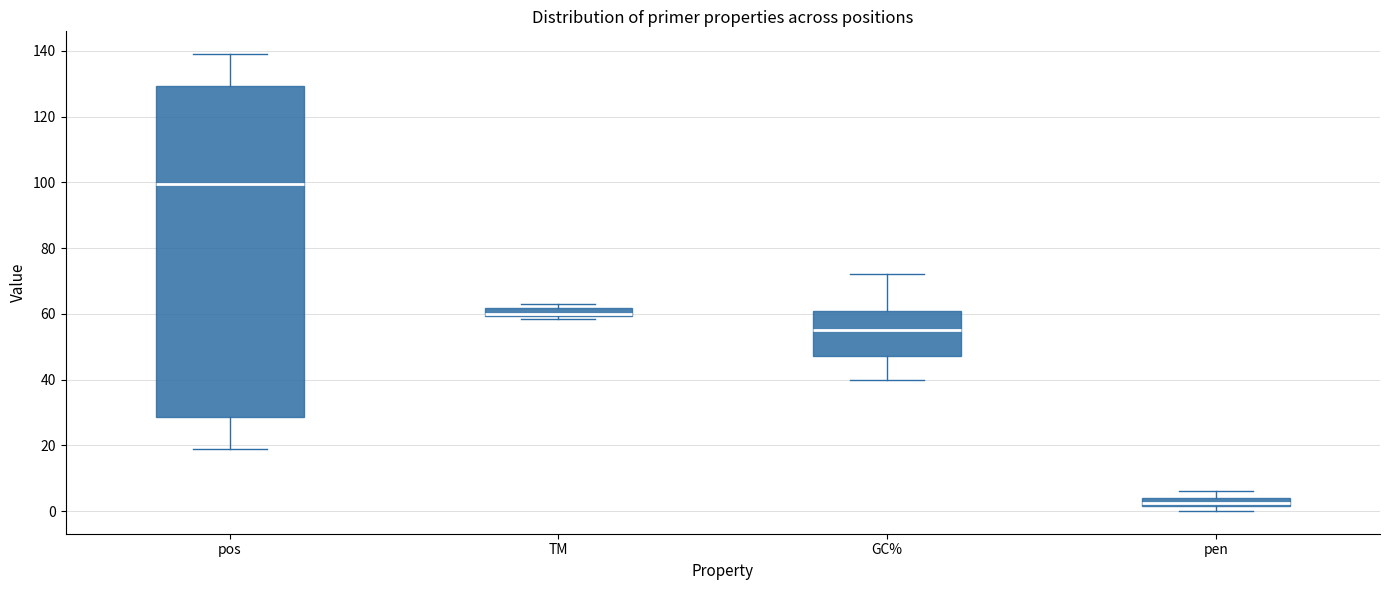

Where does the upper whisker of the box for pen end on the y-axis? The values are not printed on the chart, so give them approximately, as read against the axis.

6